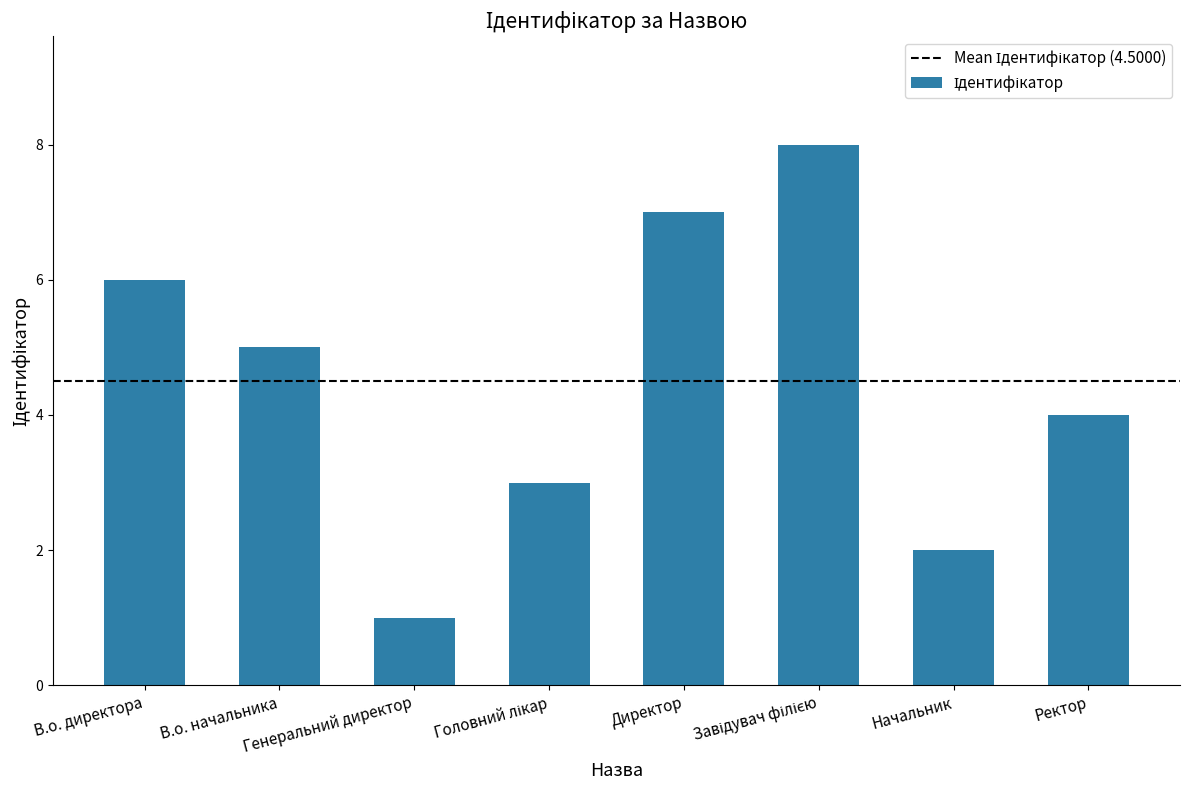

What is the change in value from В.о. директора to Ректор?

-2